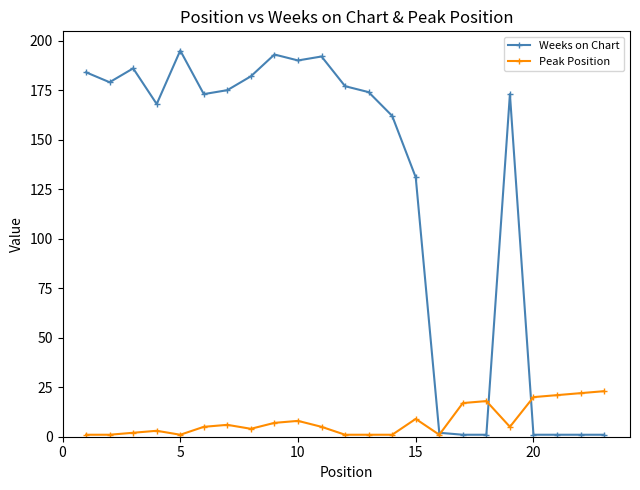

What is the average value of the Weeks on Chart series?

124